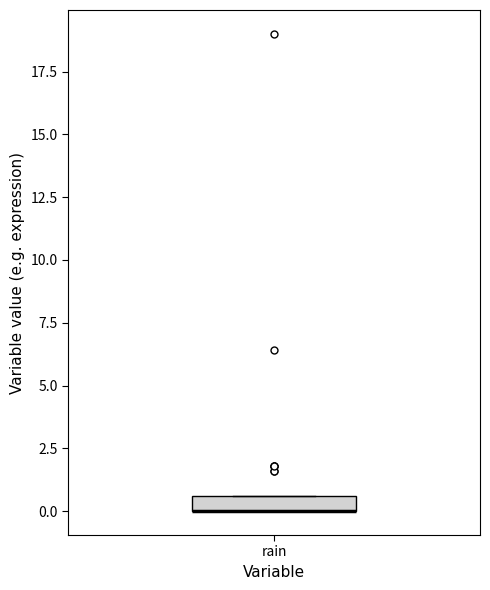

Where is the upper edge of the box for rain on the y-axis? The values are not printed on the chart, so give them approximately, as read against the axis.

0.5